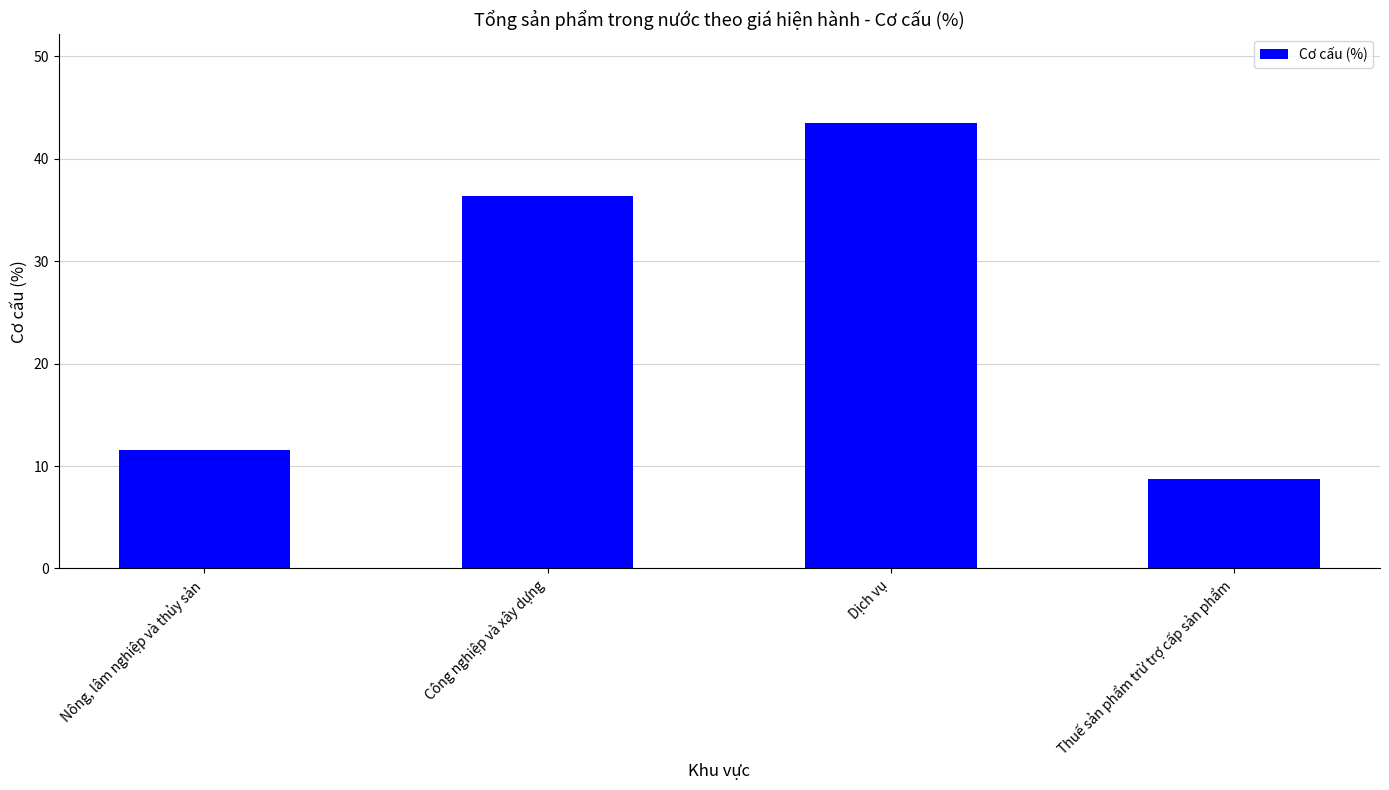

Reading left to right, extract all data points from this chart.

Nông, lâm nghiệp và thủy sản=11.6	Công nghiệp và xây dựng=36.3	Dịch vụ=43.4	Thuế sản phẩm trừ trợ cấp sản phẩm=8.7